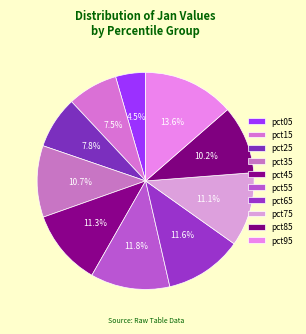

To the nearest percent, what is the average slice percentage?

10%